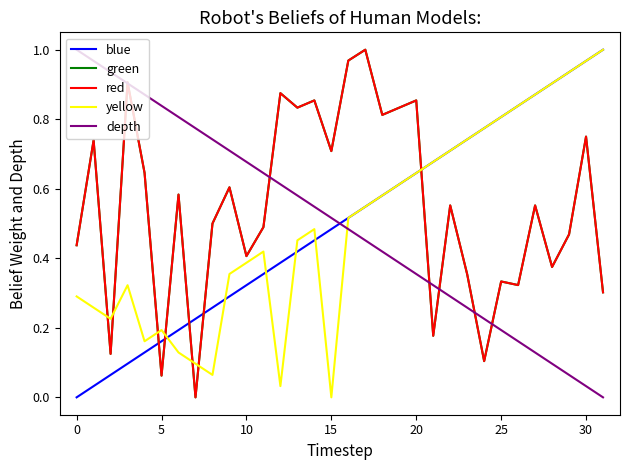

After their last crossing, which series has the higher values: green or blue?

blue